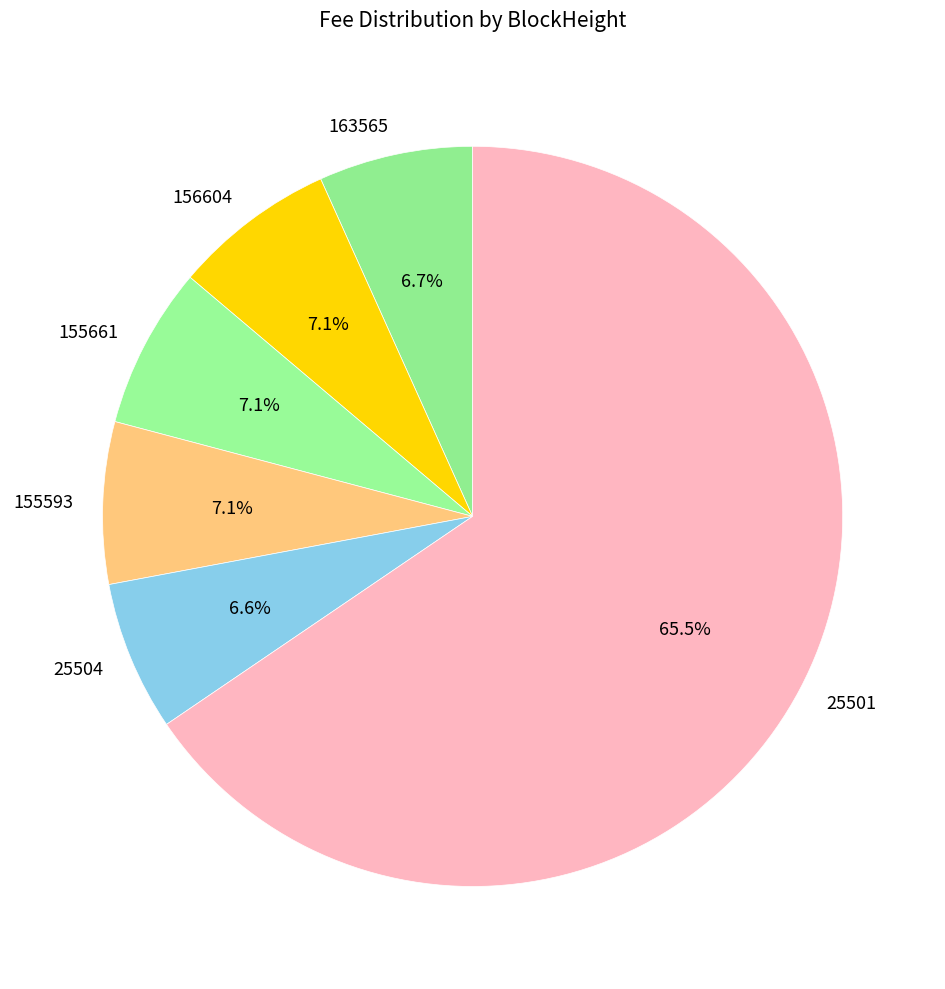

Combined, what portion of the pie is 156604 and 155593?

14.2%